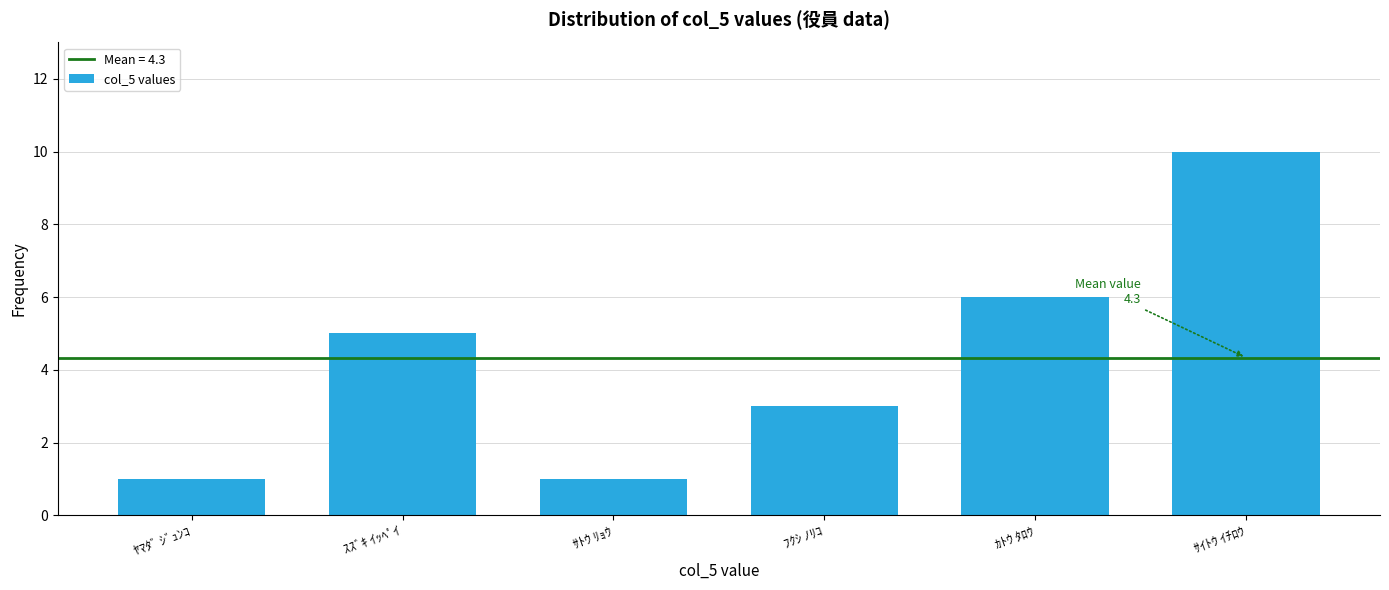

Reading left to right, what are all the values shown in this chart?

1	5	1	3	6	10